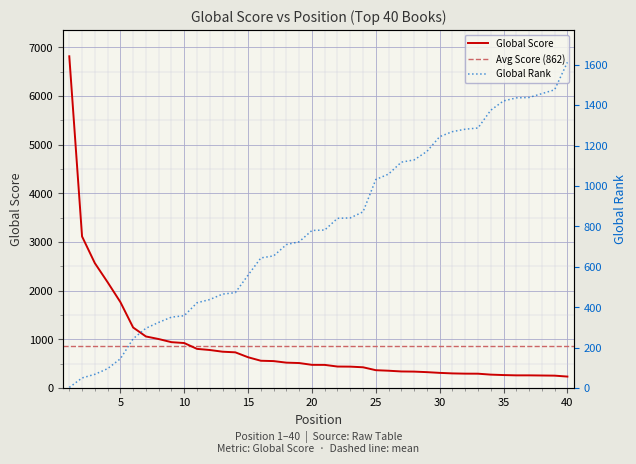

What is the highest value of the Global Score series?

6817